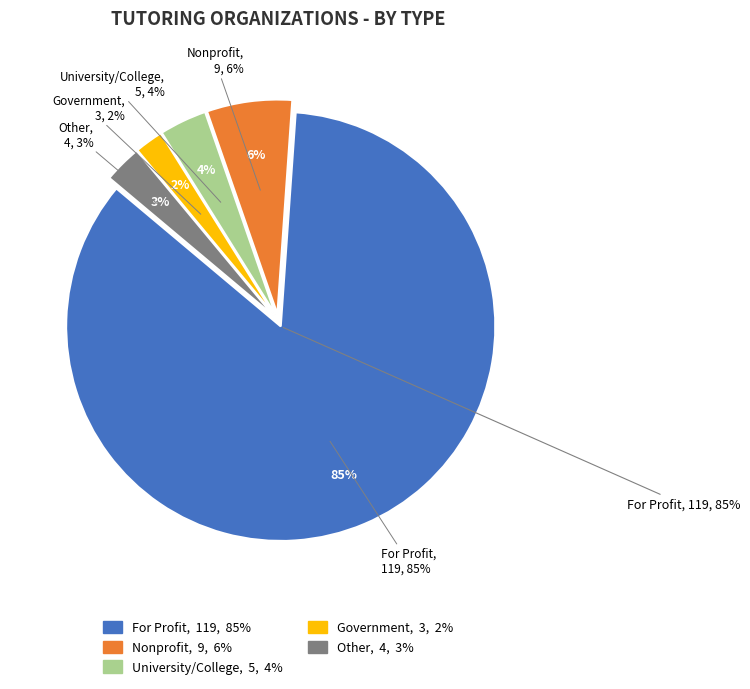

Count the number of slices in the pie.

5